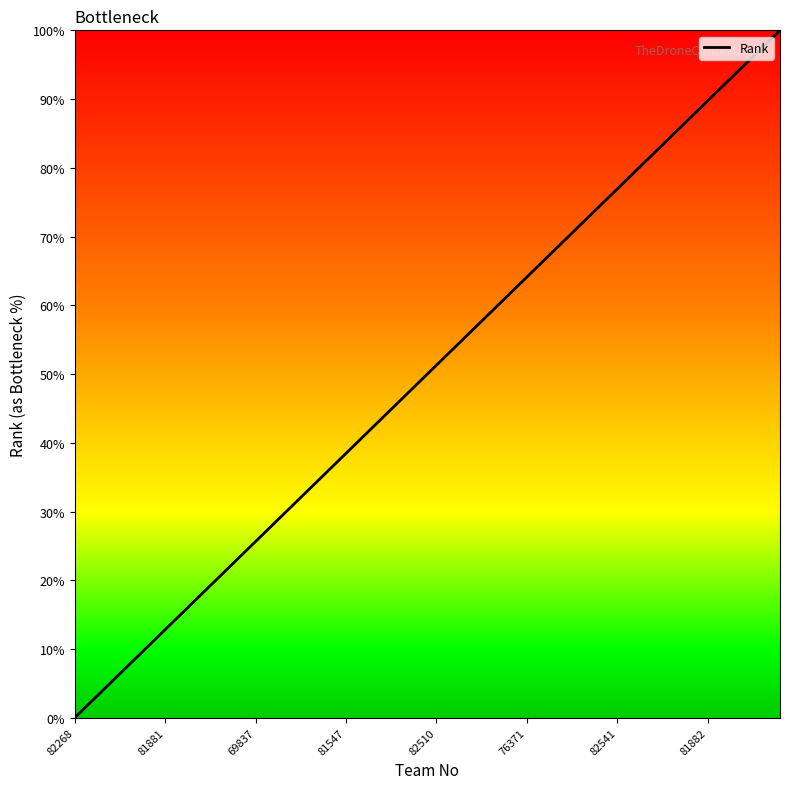

What is the maximum value shown in the chart?

100.0